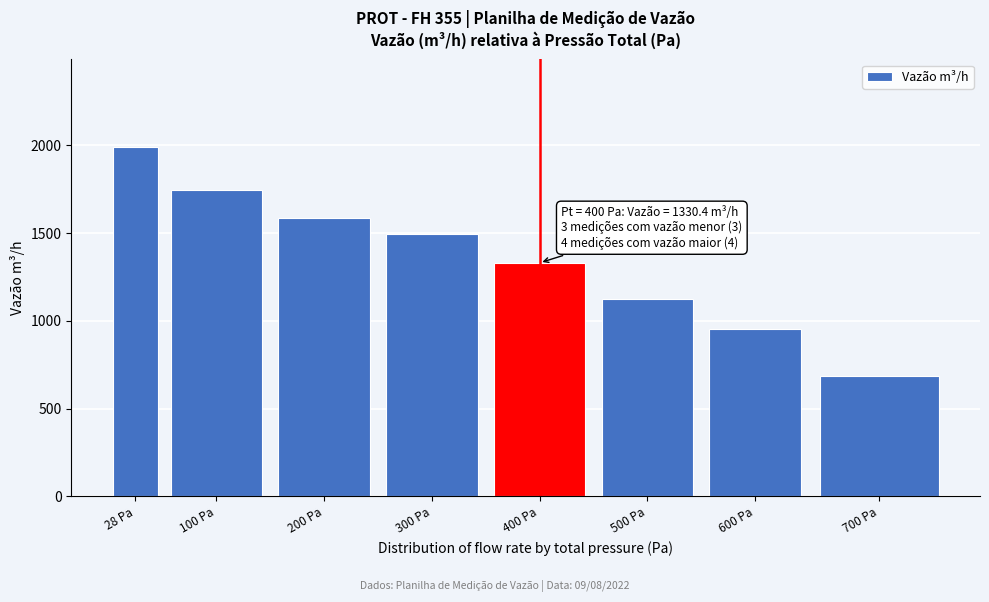

Reading right to left, what are all the values shown in this chart?

700 Pa=685.7	600 Pa=951.2	500 Pa=1123.1	400 Pa=1330.4	300 Pa=1496.8	200 Pa=1588.5	100 Pa=1747.3	28 Pa=1992.1